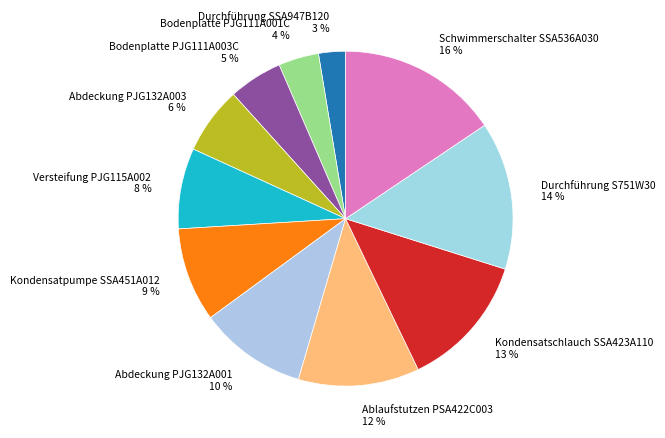

Count the number of slices in the pie.

11